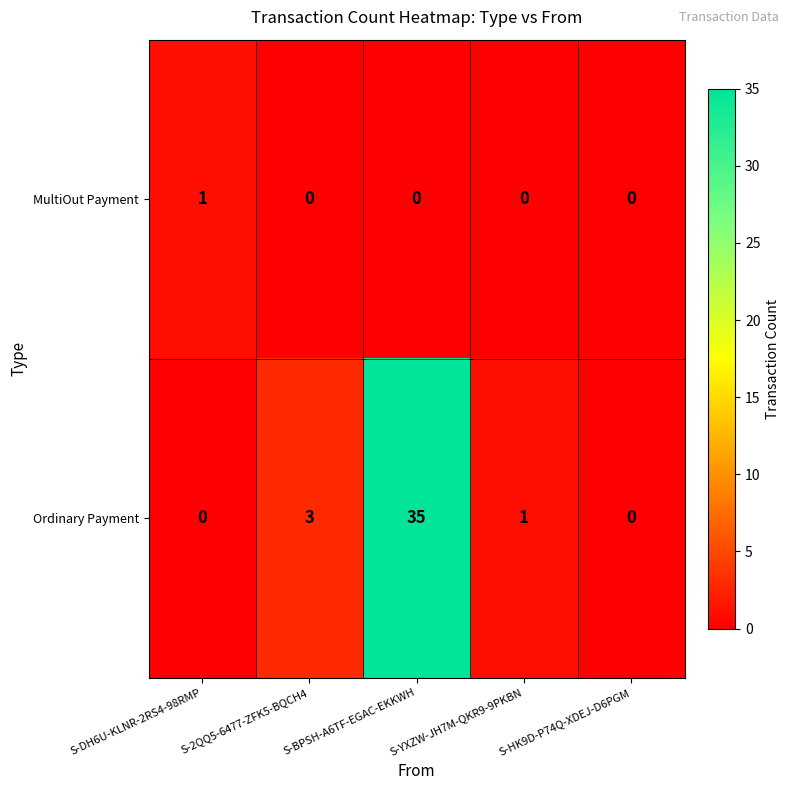

How many distinct data groups are displayed?

2